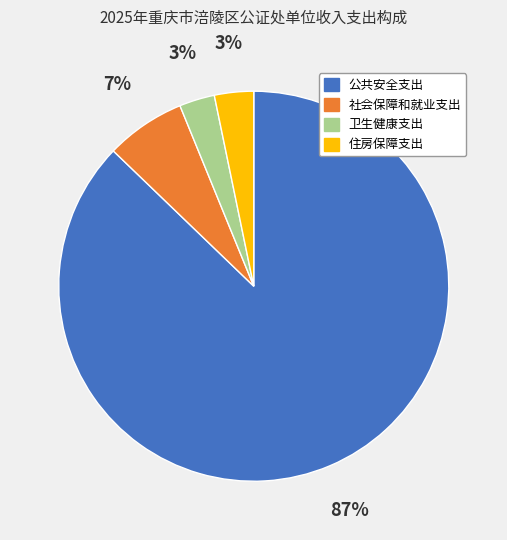

To the nearest percent, what is the difference between the 社会保障和就业支出 and 卫生健康支出 slice percentages?

4%